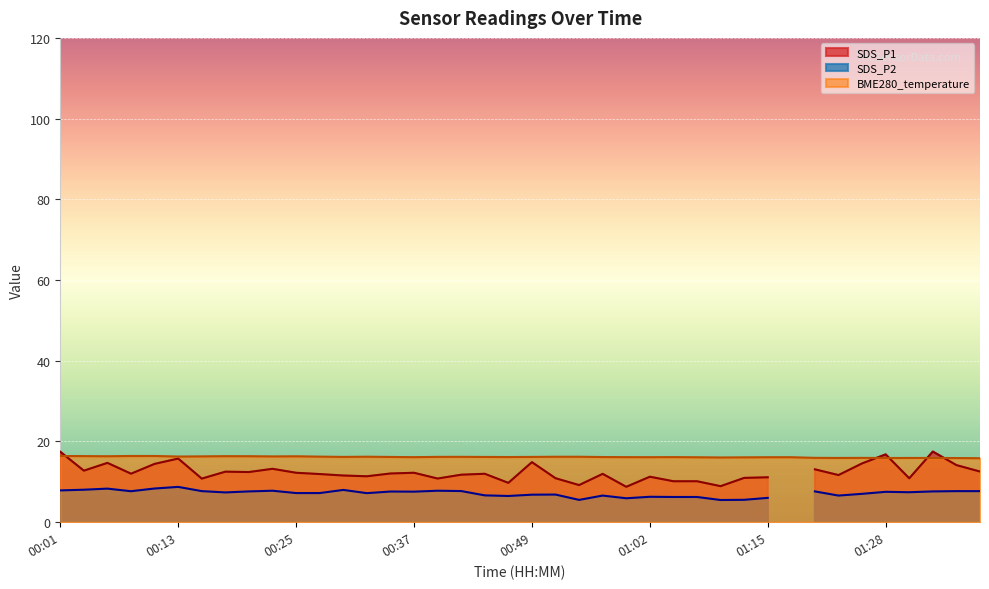

What is the highest value of the BME280_temperature series?

16.4